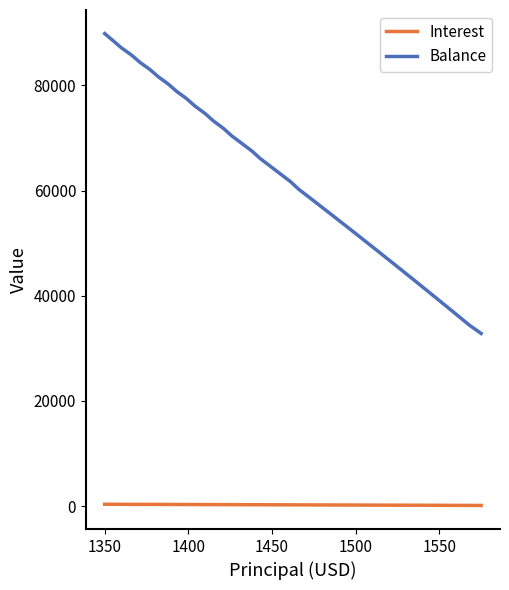

What is the maximum value for Balance?

89856.0